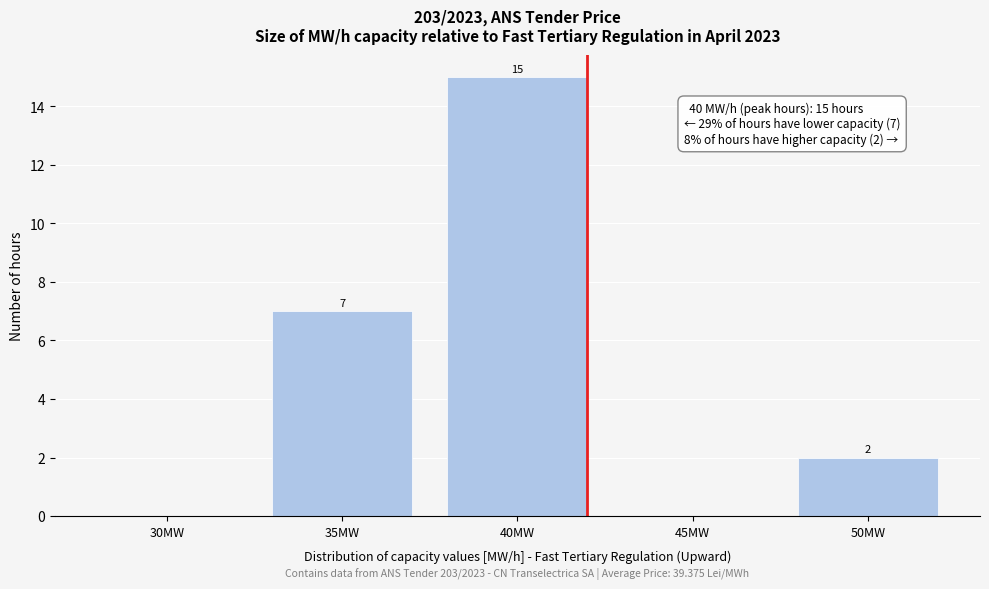

Reading left to right, extract all data points from this chart.

30MW=0	35MW=7	40MW=15	45MW=0	50MW=2